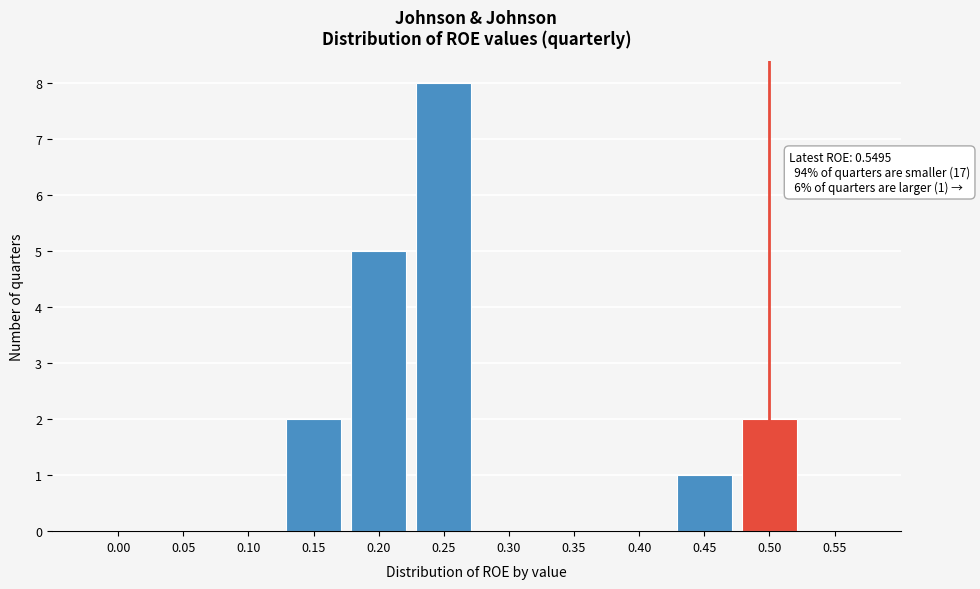

Reading left to right, extract all data points from this chart.

0.00=0	0.05=0	0.10=0	0.15=2	0.20=5	0.25=8	0.30=0	0.35=0	0.40=0	0.45=1	0.50=2	0.55=0